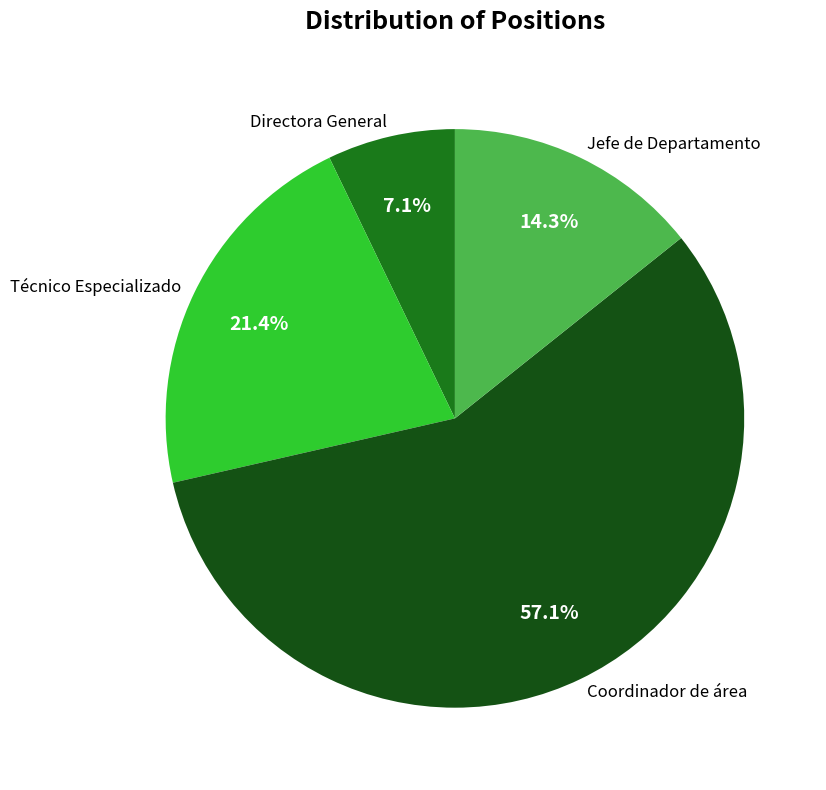

Combined, do Jefe de Departamento and Coordinador de área account for over 50%?

Yes